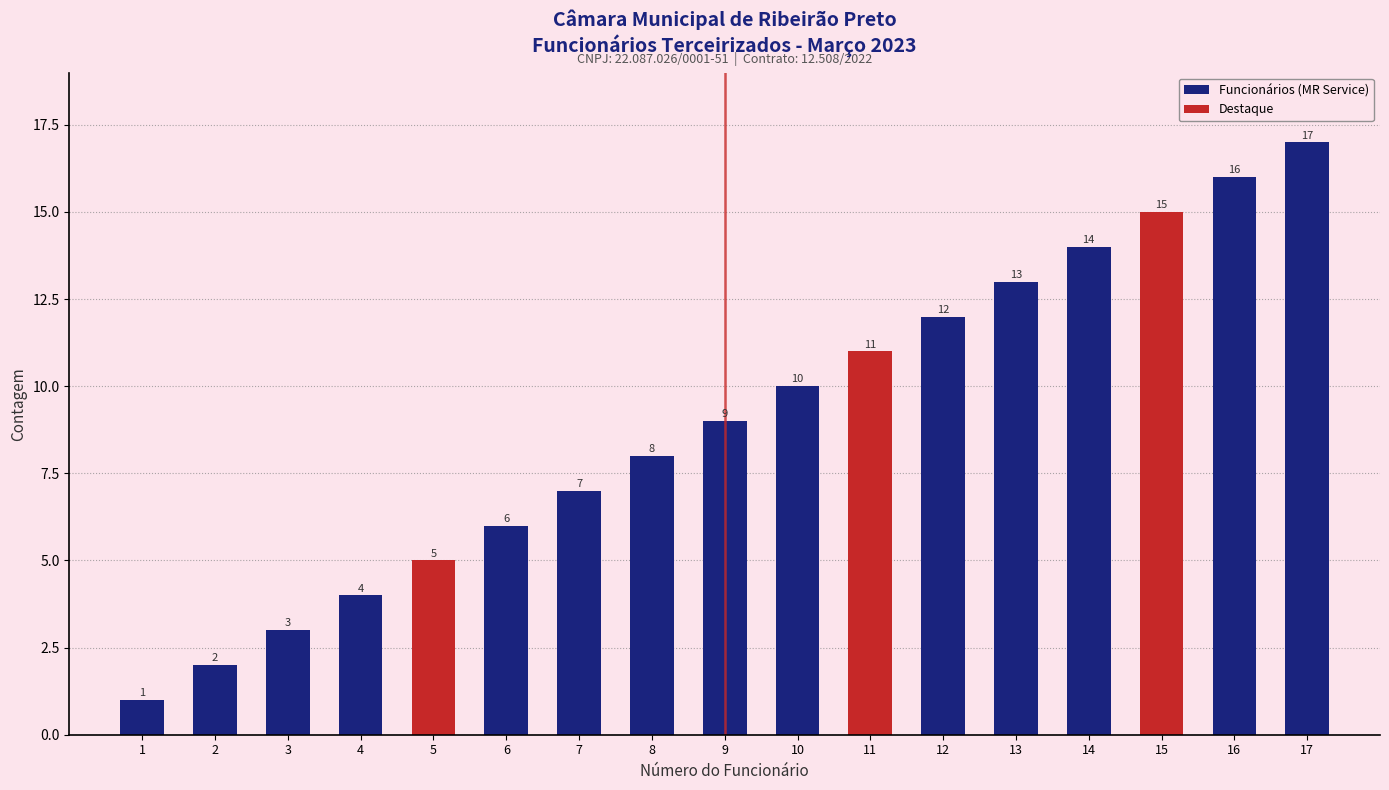

Reading right to left, transcribe all the data shown in this chart.

17=17	16=16	15=15	14=14	13=13	12=12	11=11	10=10	9=9	8=8	7=7	6=6	5=5	4=4	3=3	2=2	1=1